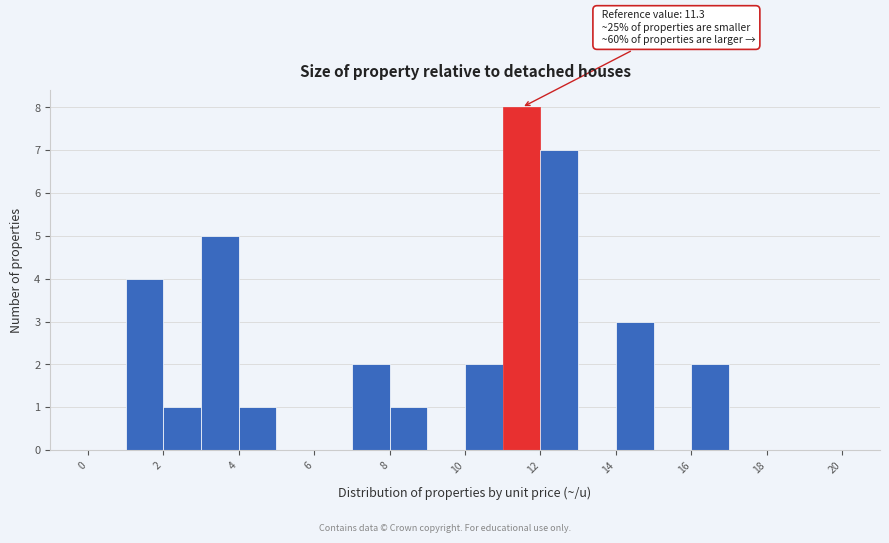

Over which range of the x-axis is the bar tallest?

11 to 12